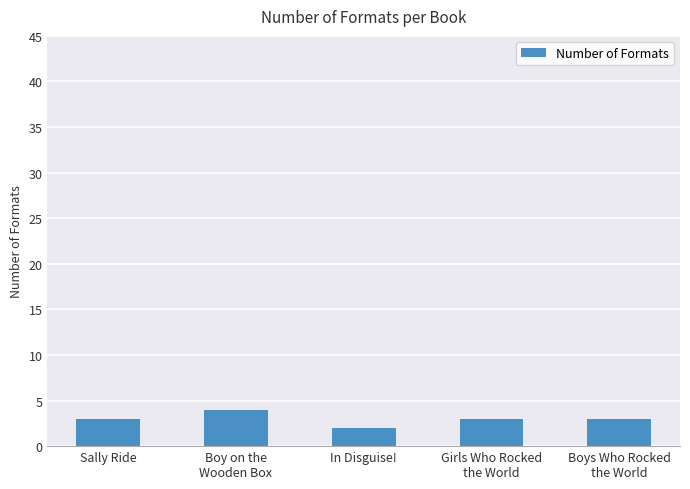

What is the sum of all values?

15